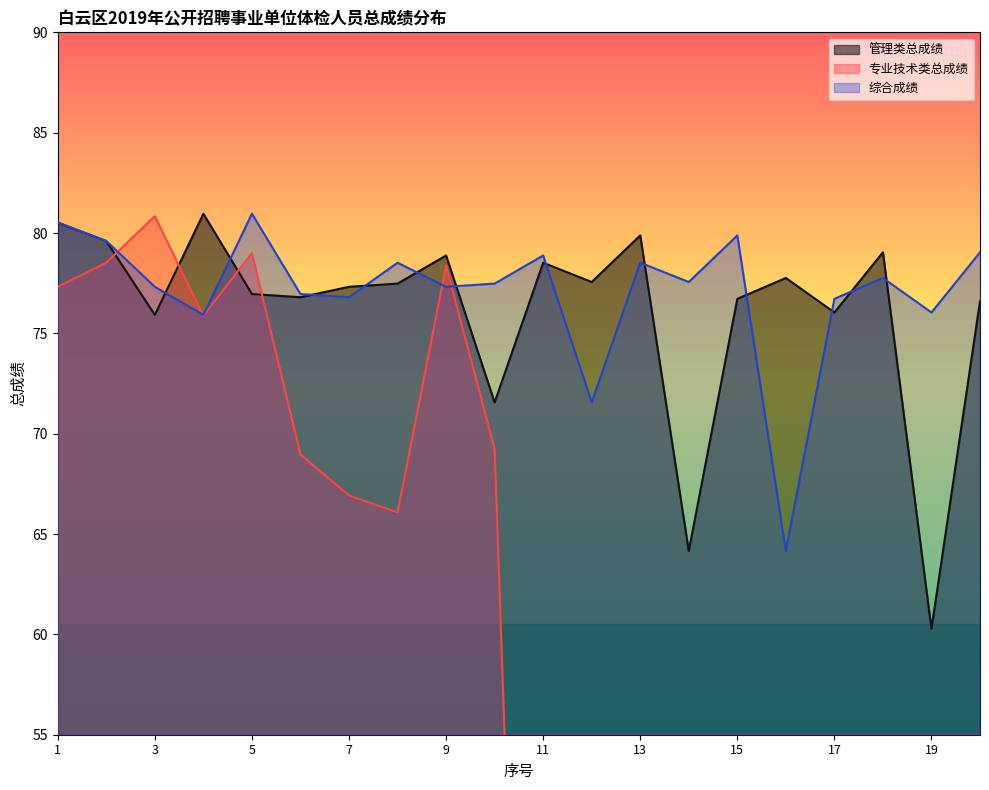

How many values in the 管理类总成绩 series are below 77?

9